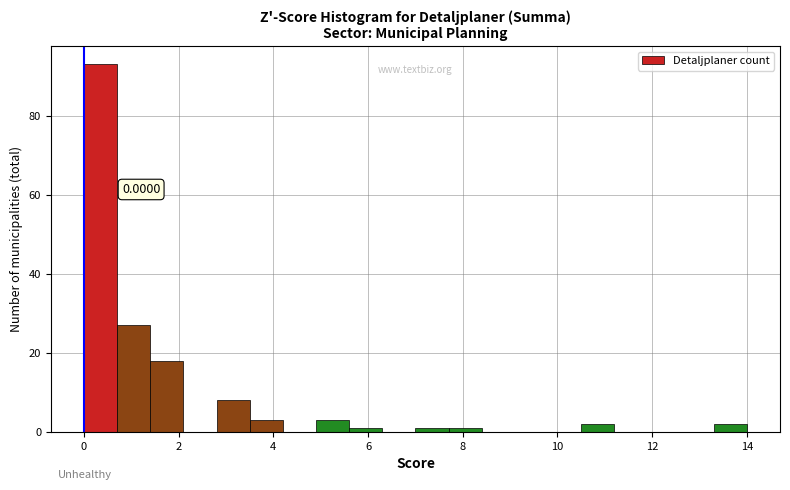

Read against the x-axis, roughly where is the centre of the tallest bar?

0.4